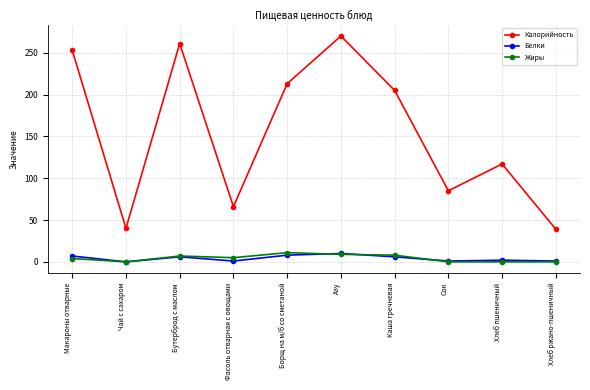

At which category is the sum across all series the highest?

Азу